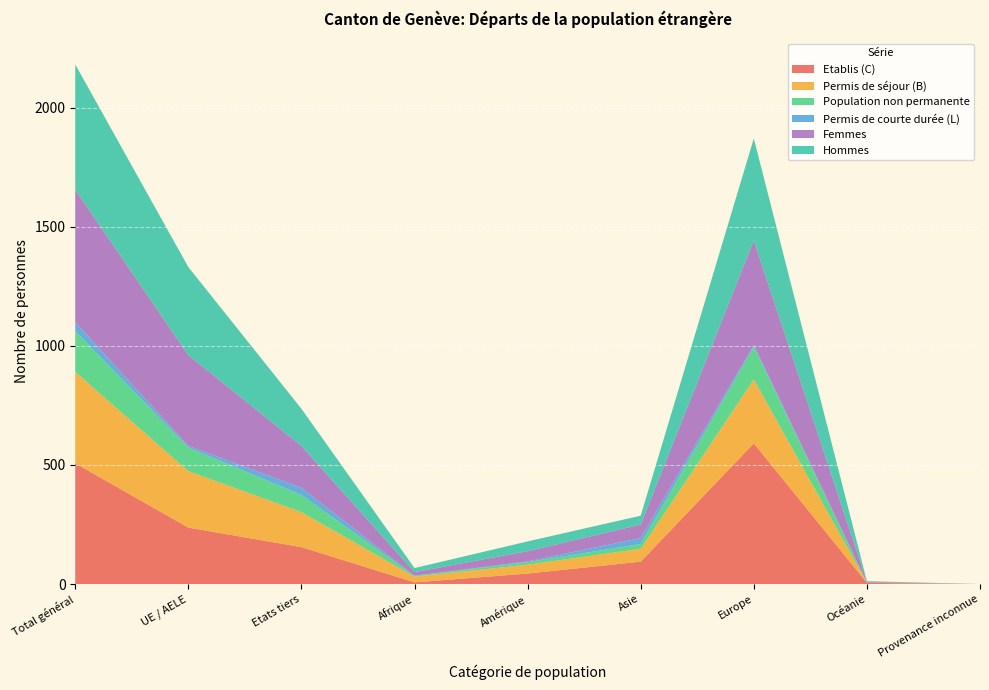

Reading left to right, list all the values displayed in this chart.

Etablis (C): Total général=507	UE / AELE=237	Etats tiers=155	Afrique=7	Amérique=44	Asie=94	Europe=591	Océanie=5	Provenance inconnue=0
Permis de séjour (B): Total général=384	UE / AELE=237	Etats tiers=147	Afrique=24	Amérique=37	Asie=54	Europe=268	Océanie=1	Provenance inconnue=0
Population non permanente: Total général=171	UE / AELE=99	Etats tiers=72	Afrique=3	Amérique=11	Asie=20	Europe=137	Océanie=0	Provenance inconnue=0
Permis de courte durée (L): Total général=37	UE / AELE=7	Etats tiers=30	Afrique=1	Amérique=3	Asie=25	Europe=8	Océanie=0	Provenance inconnue=0
Femmes: Total général=557	UE / AELE=381	Etats tiers=176	Afrique=15	Amérique=43	Asie=57	Europe=439	Océanie=3	Provenance inconnue=0
Hommes: Total général=526	UE / AELE=370	Etats tiers=156	Afrique=17	Amérique=41	Asie=37	Europe=428	Océanie=3	Provenance inconnue=0